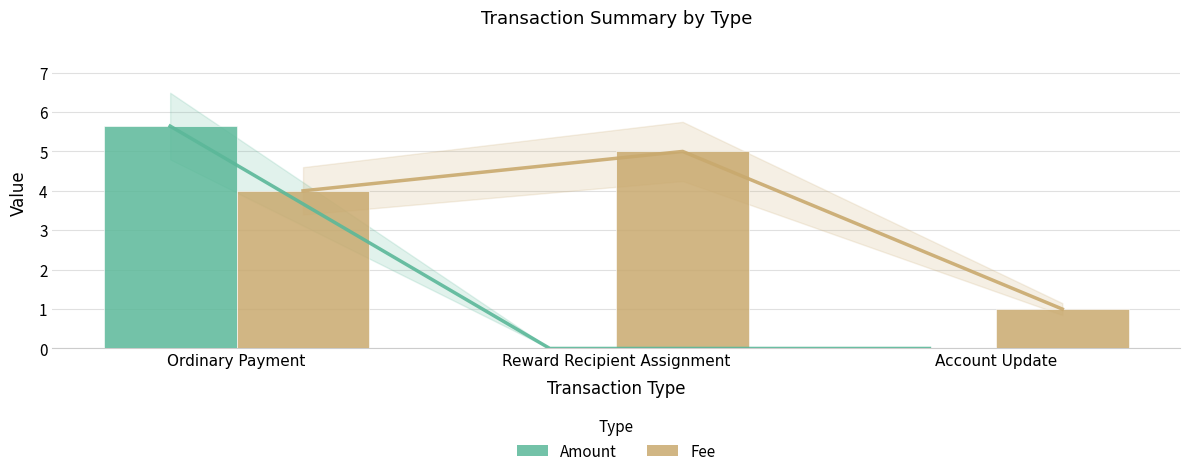

What position from the left is Account Update?

3